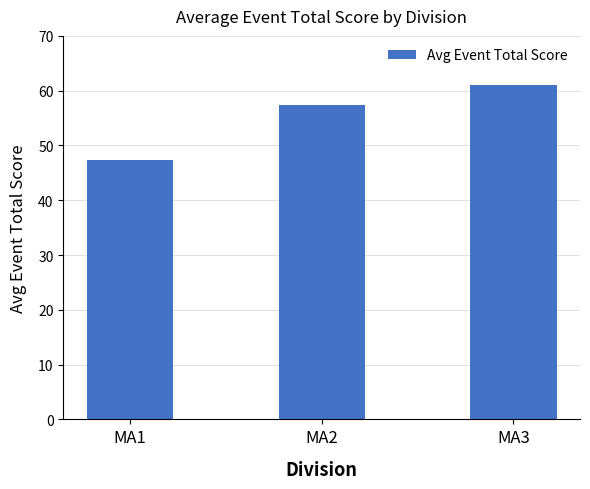

What is the difference between the maximum and minimum values?

13.6